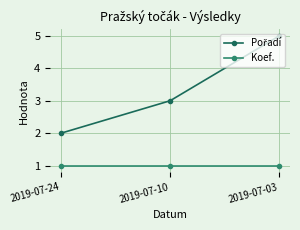

What is the maximum value shown in the chart?

5